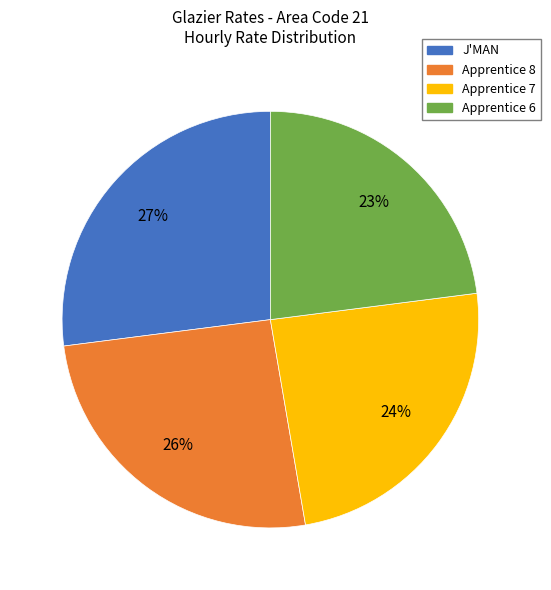

Combined, do Apprentice 7 and Apprentice 6 account for over 50%?

No